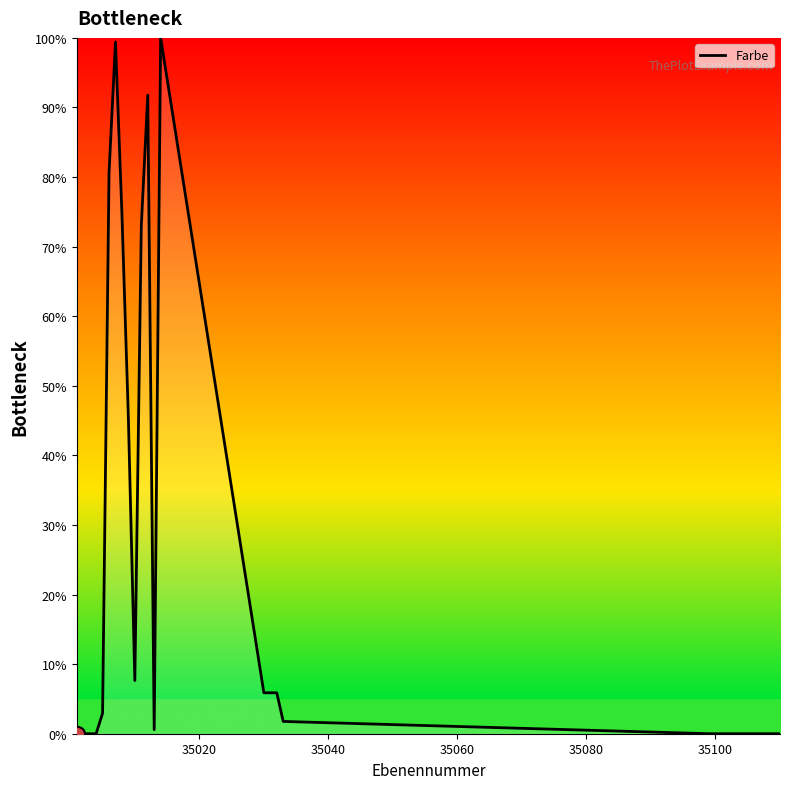

What is the difference between the maximum and minimum values?

100.0